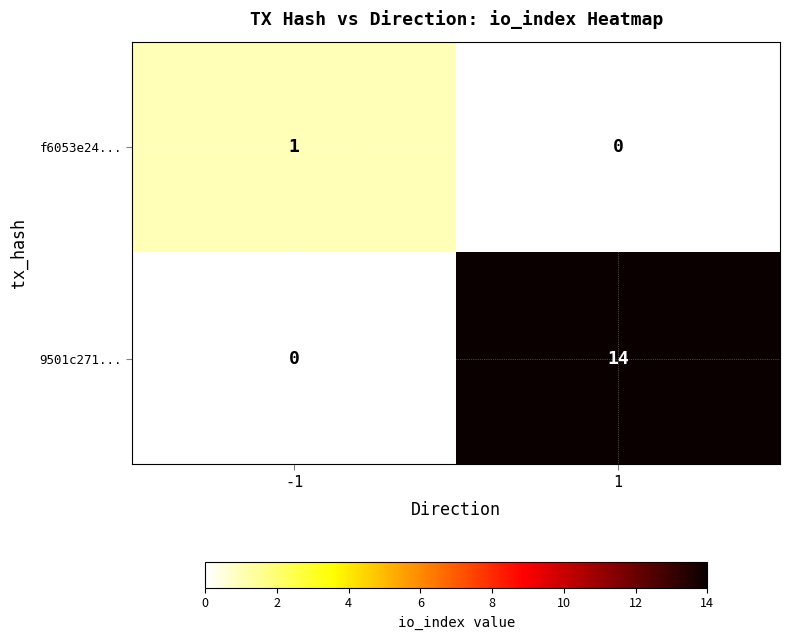

Which series has the largest range (max minus min)?

9501c271...